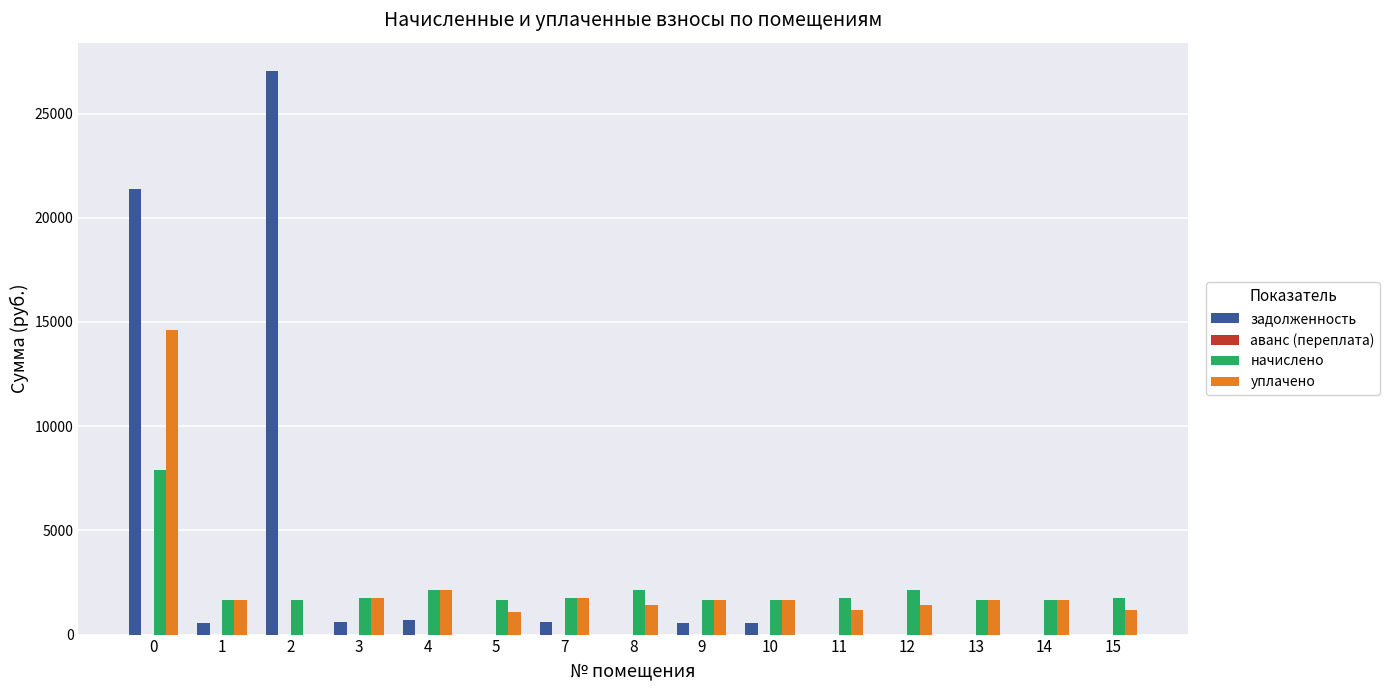

The уплачено series shows 1644.4 at 9. True or false?

True